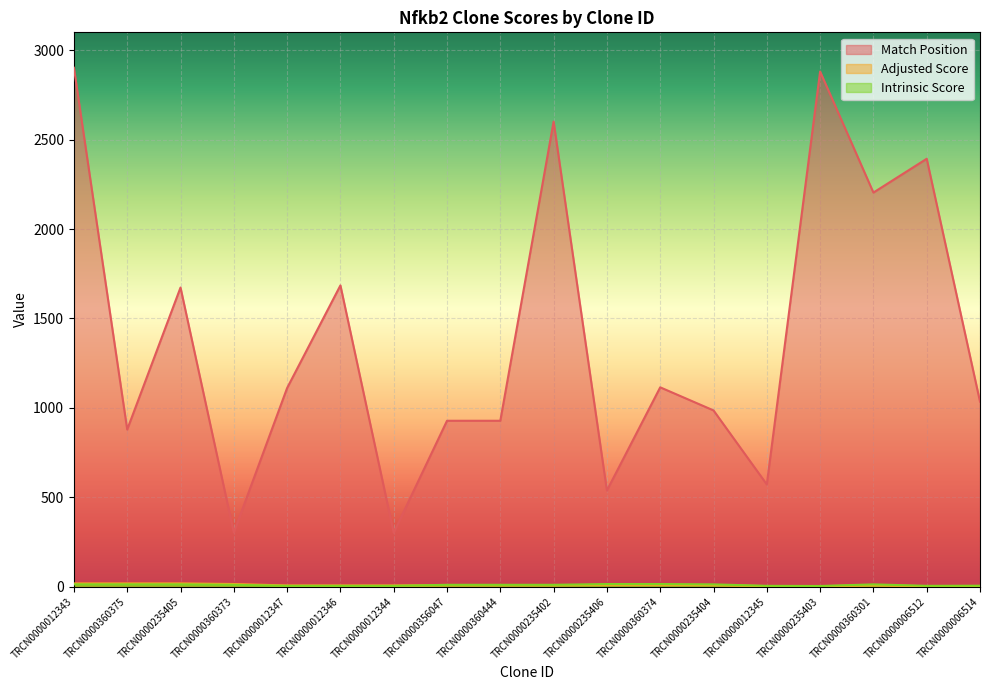

How many lines are shown in the chart?

3